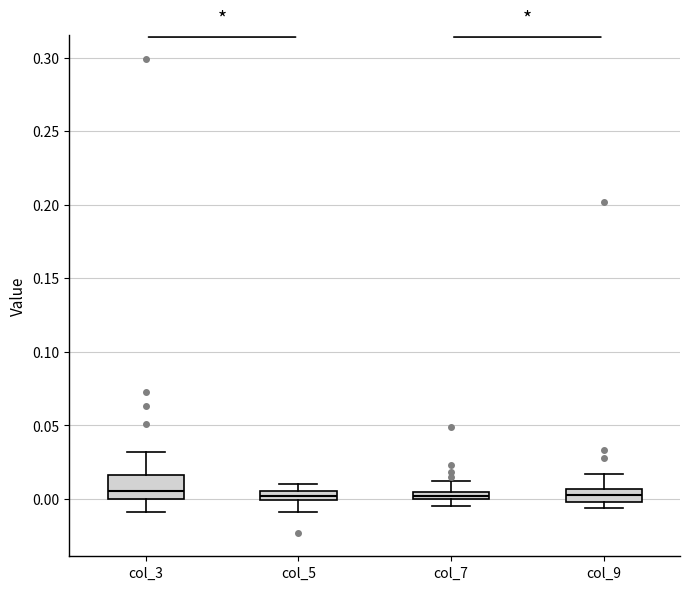

Where is the upper edge of the box for col_7 on the y-axis? The values are not printed on the chart, so give them approximately, as read against the axis.

0.005